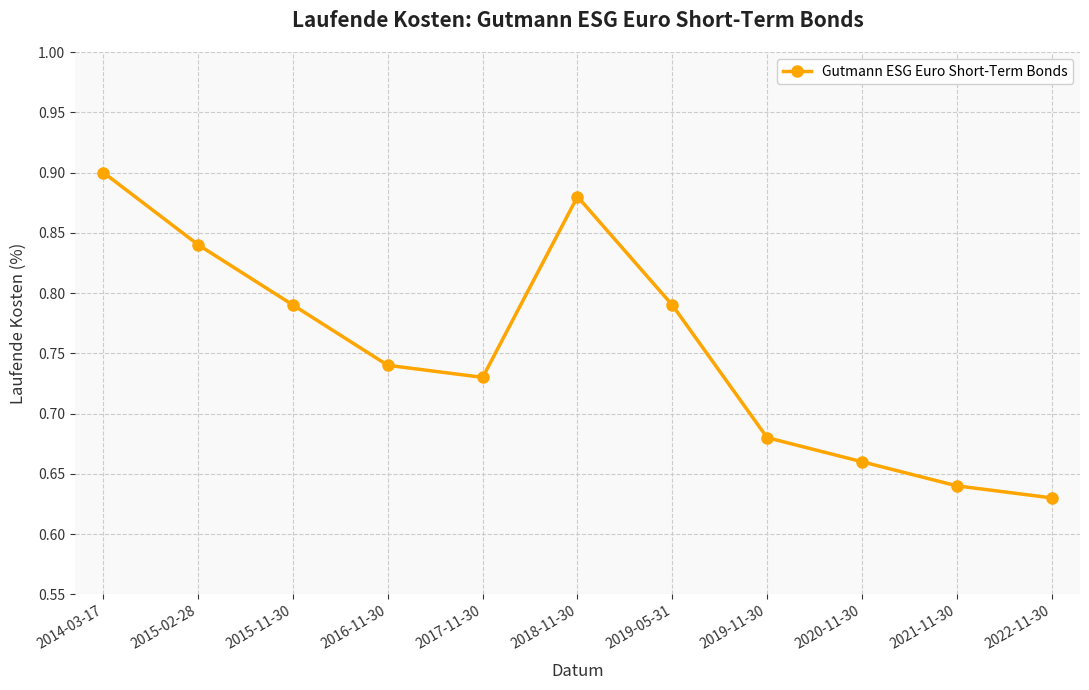

What is the change in value from 2018-11-30 to 2019-11-30?

-0.2